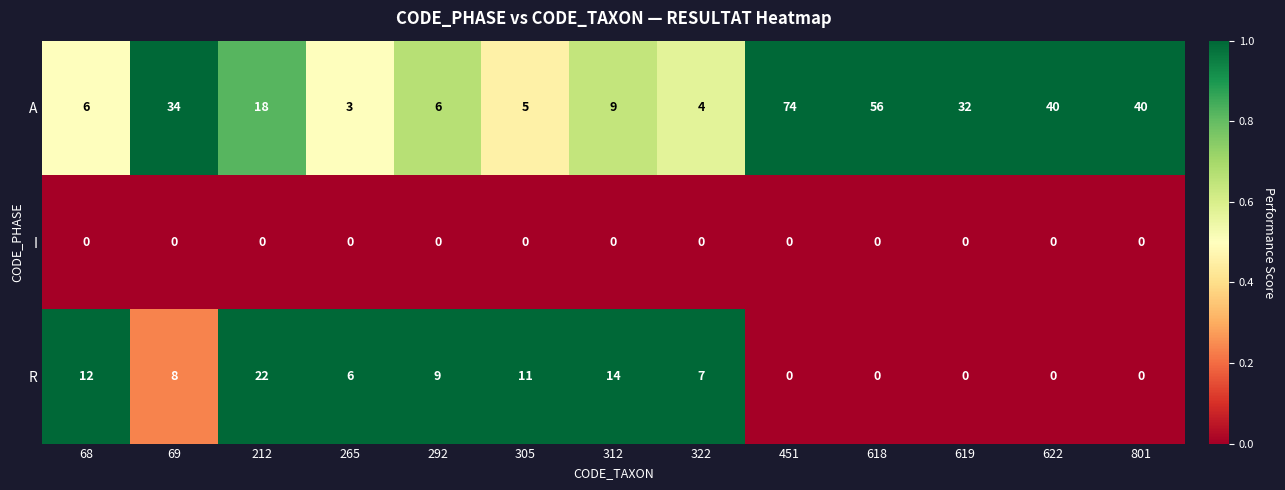

How many distinct data groups are displayed?

3